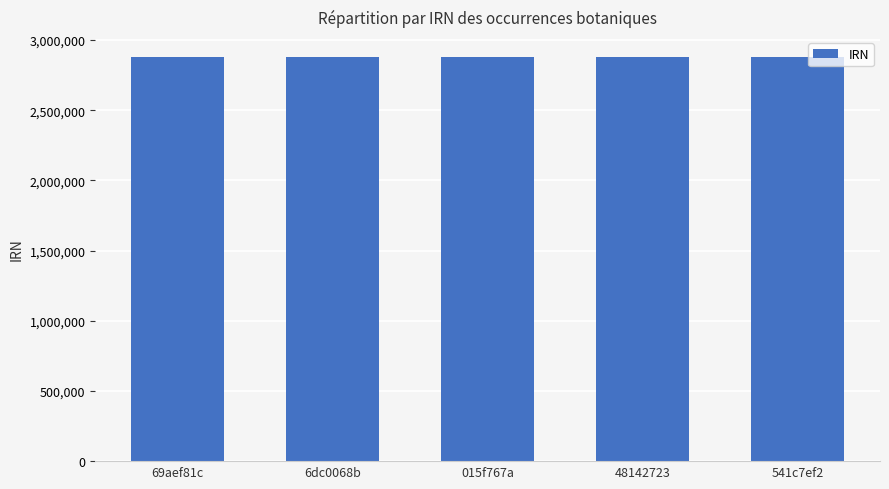

What is the sum of the values at 015f767a and 69aef81c?

5756794